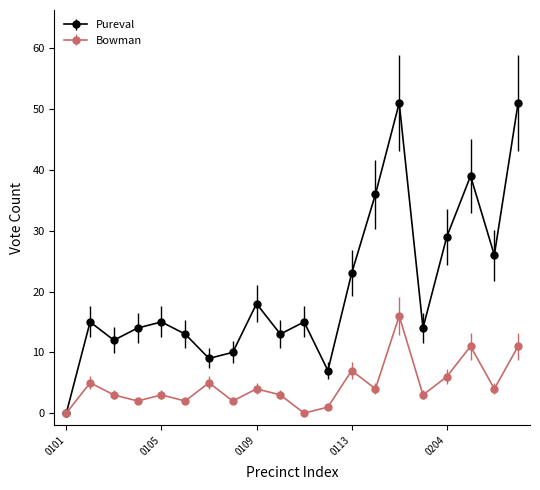

In Bowman, how many points are higher than both neighbors (excluding endpoints)?

7